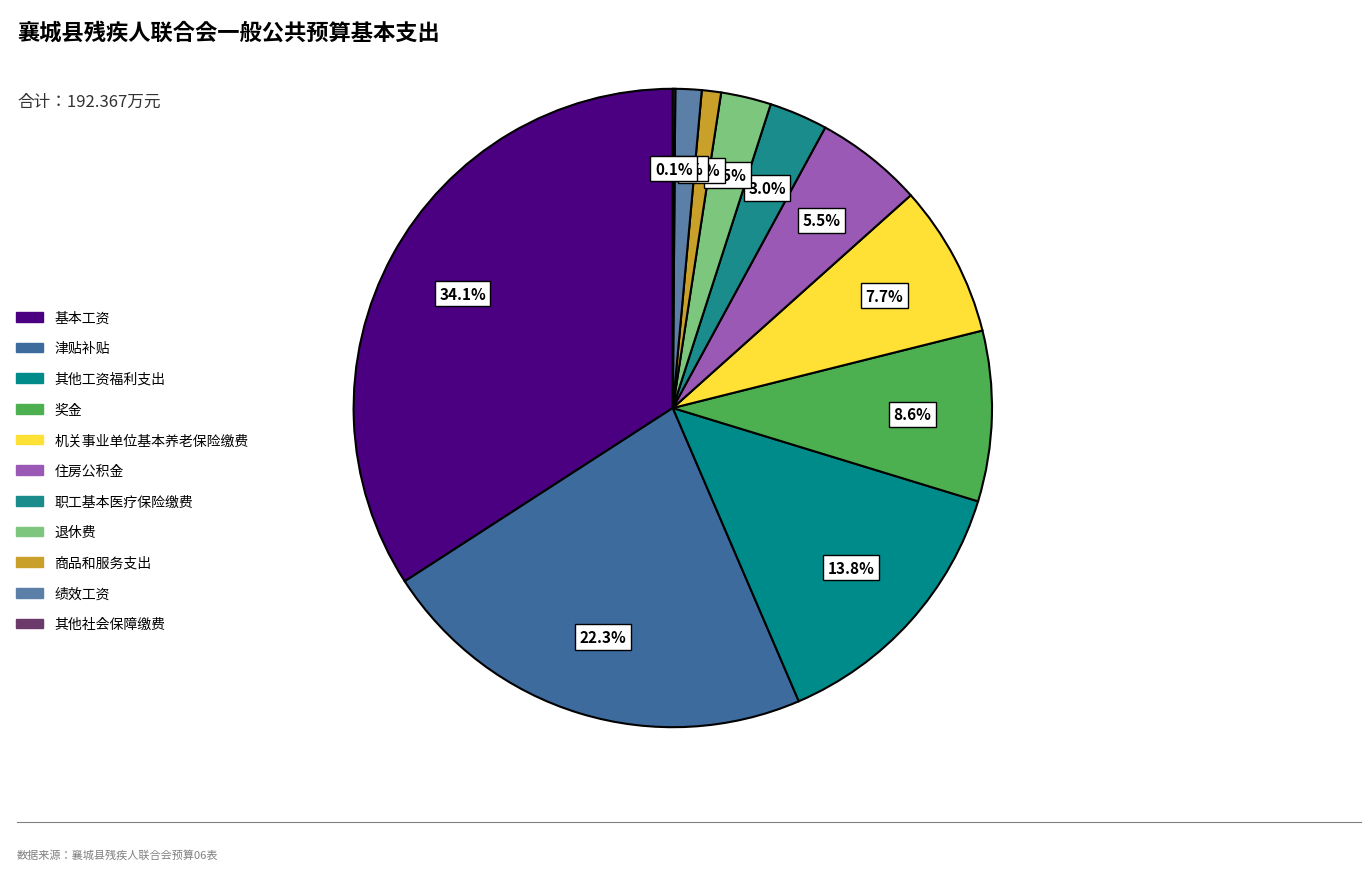

Count the number of slices in the pie.

11